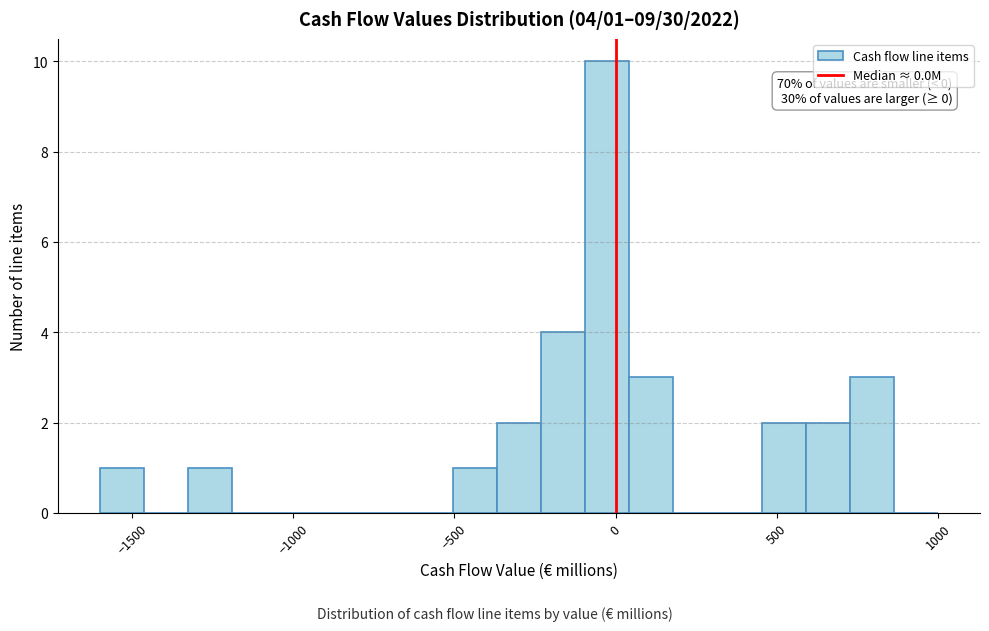

Read against the x-axis, roughly where is the centre of the tallest bar?

-50